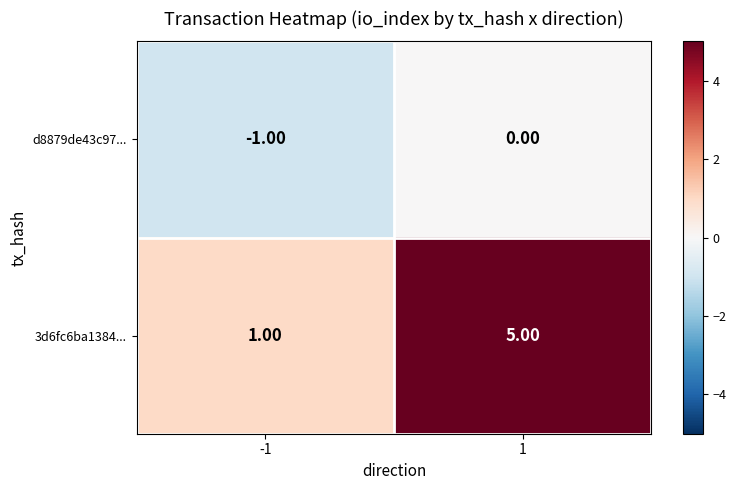

What is the difference between the highest and lowest values at 1?

5